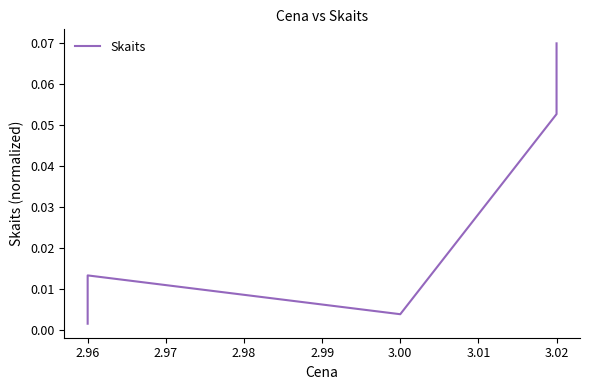

Reading left to right, list all the values displayed in this chart.

0.0	0.0	0.0	0.1	0.1